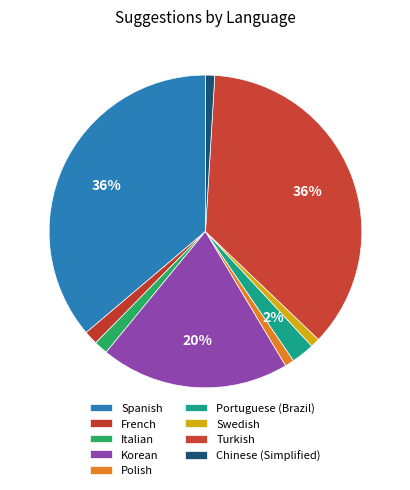

Rank the categories by value from highest to lowest.

Spanish, Turkish, Korean, Portuguese (Brazil), French, Italian, Polish, Swedish, Chinese (Simplified)